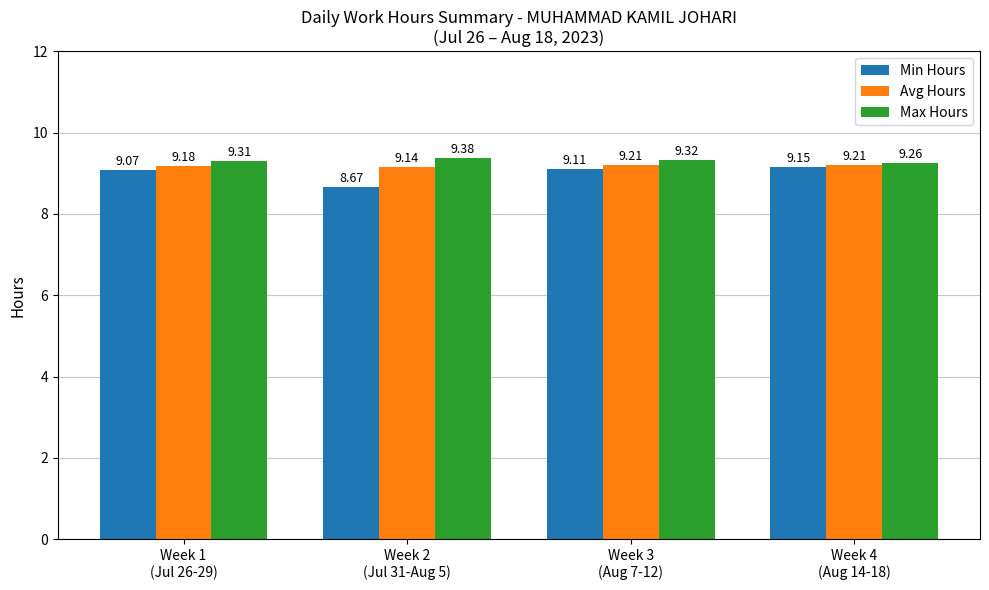

Which series has the largest range (max minus min)?

Min Hours